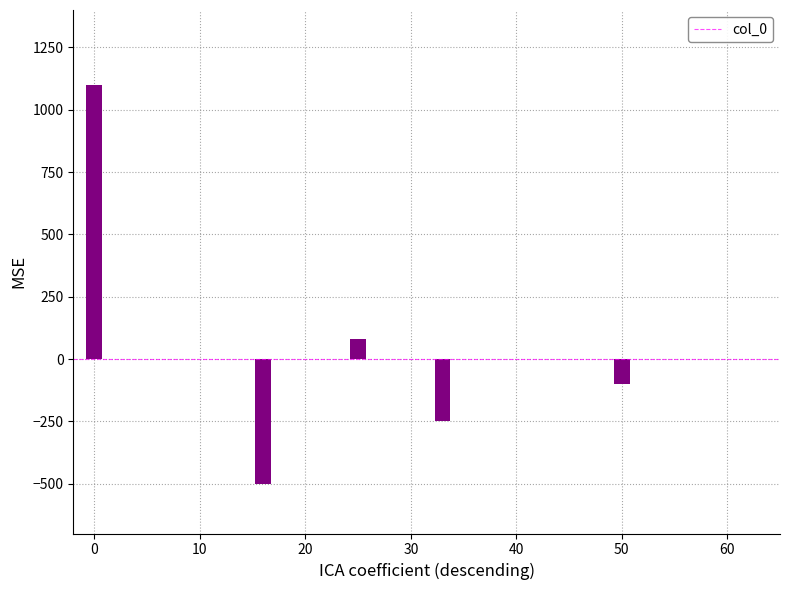

How many data points are above -100?

2